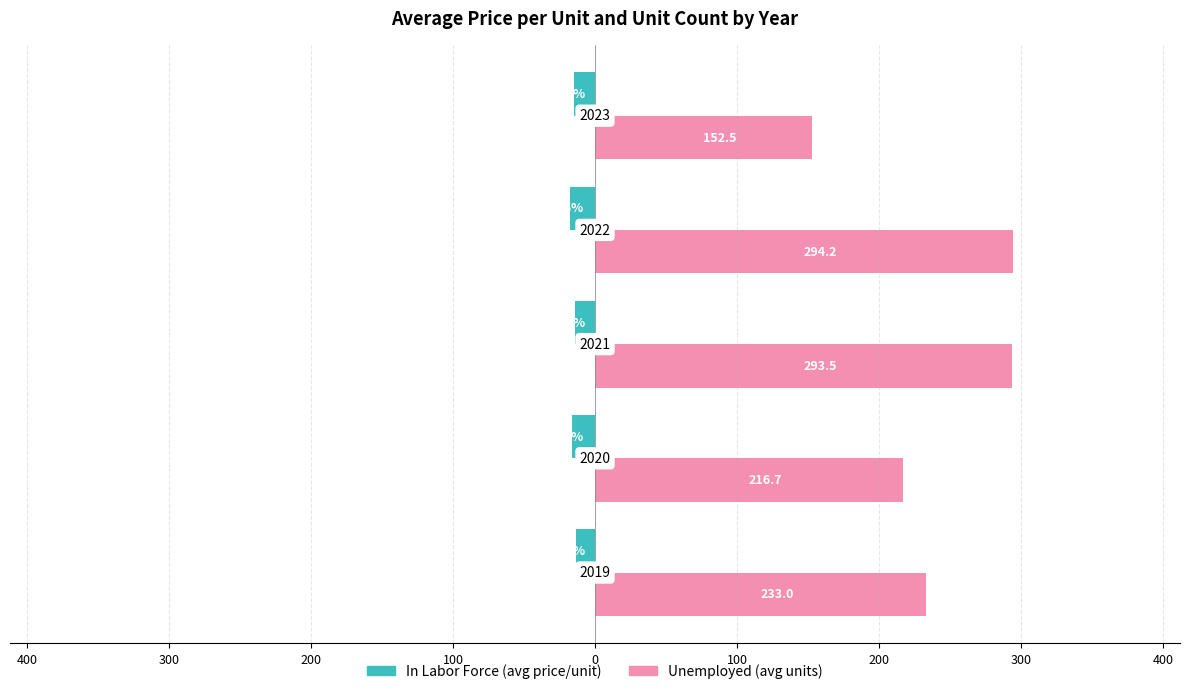

How many categories are shown in the chart?

5